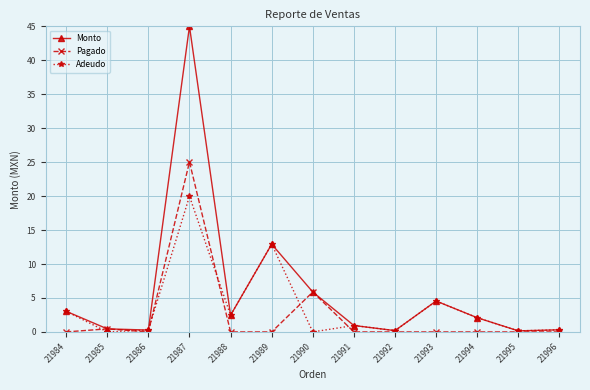

What is the sum of the Adeudo values at 21989 and 21987?

32.9